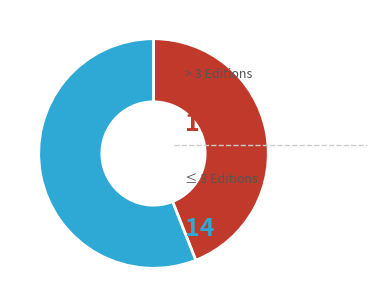

Is there any slice that represents more than half of the pie?

Yes